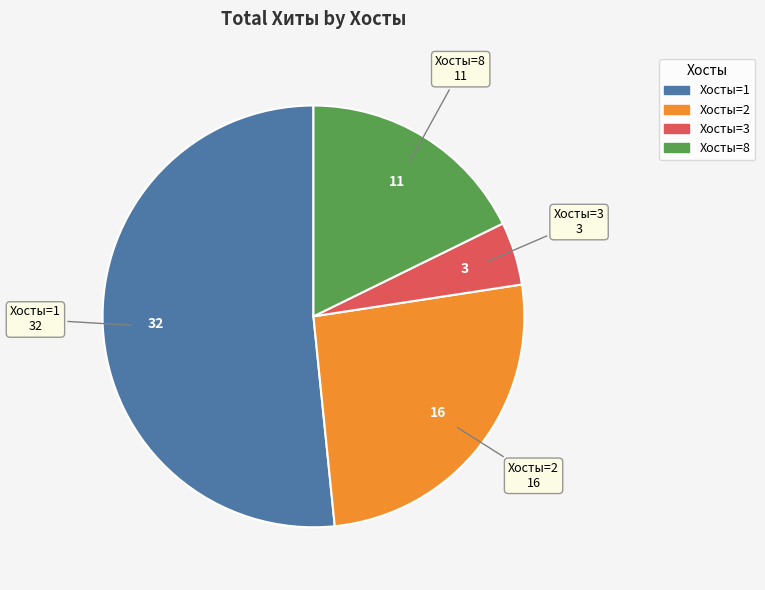

Is there a majority slice in this chart?

Yes